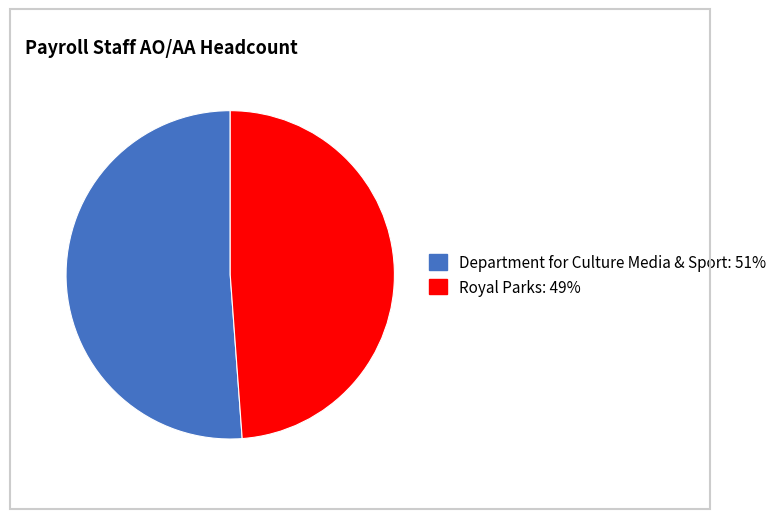

Which slice is the smallest?

Royal Parks